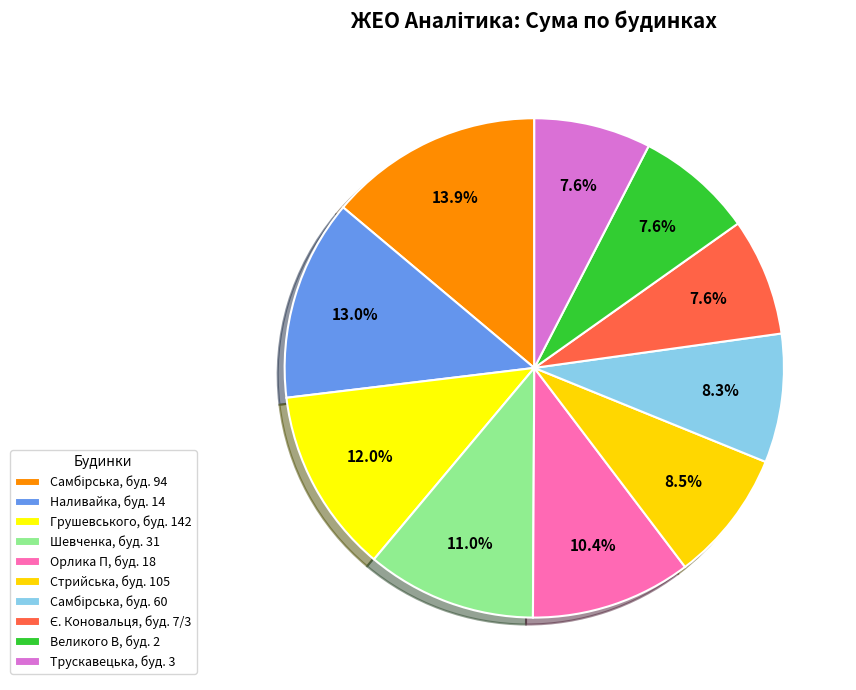

Count the number of slices in the pie.

10